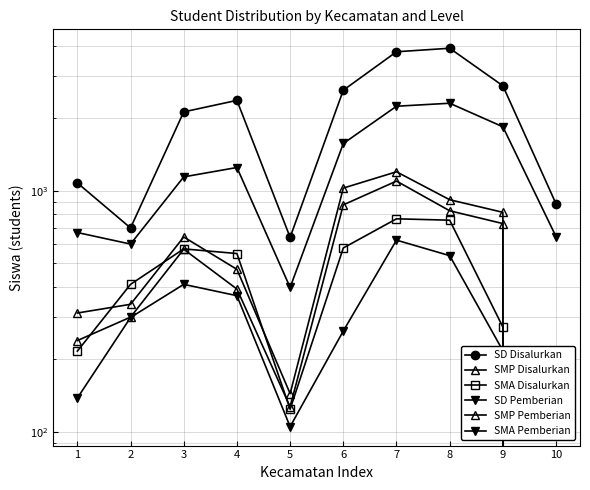

Which series has the largest total across all categories?

SD Disalurkan